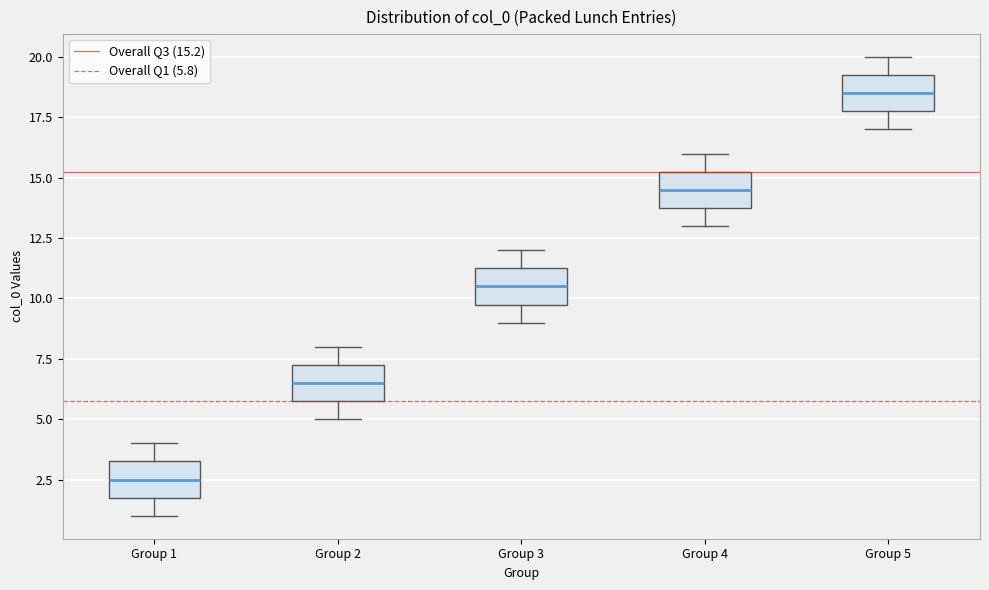

Reading left to right, read every box against the y-axis: the position of its median line, the range the box covers, and the ends of its whiskers. The values are not printed on the chart, so give them approximately, as read against the axis.

Group 1: median 2.5, box 2.0 to 3.5, whiskers 1.0 to 4.0
Group 2: median 6.5, box 6.0 to 7.5, whiskers 5.0 to 8.0
Group 3: median 10.5, box 10.0 to 11.5, whiskers 9.0 to 12.0
Group 4: median 14.5, box 14.0 to 15.5, whiskers 13.0 to 16.0
Group 5: median 18.5, box 18.0 to 19.5, whiskers 17.0 to 20.0